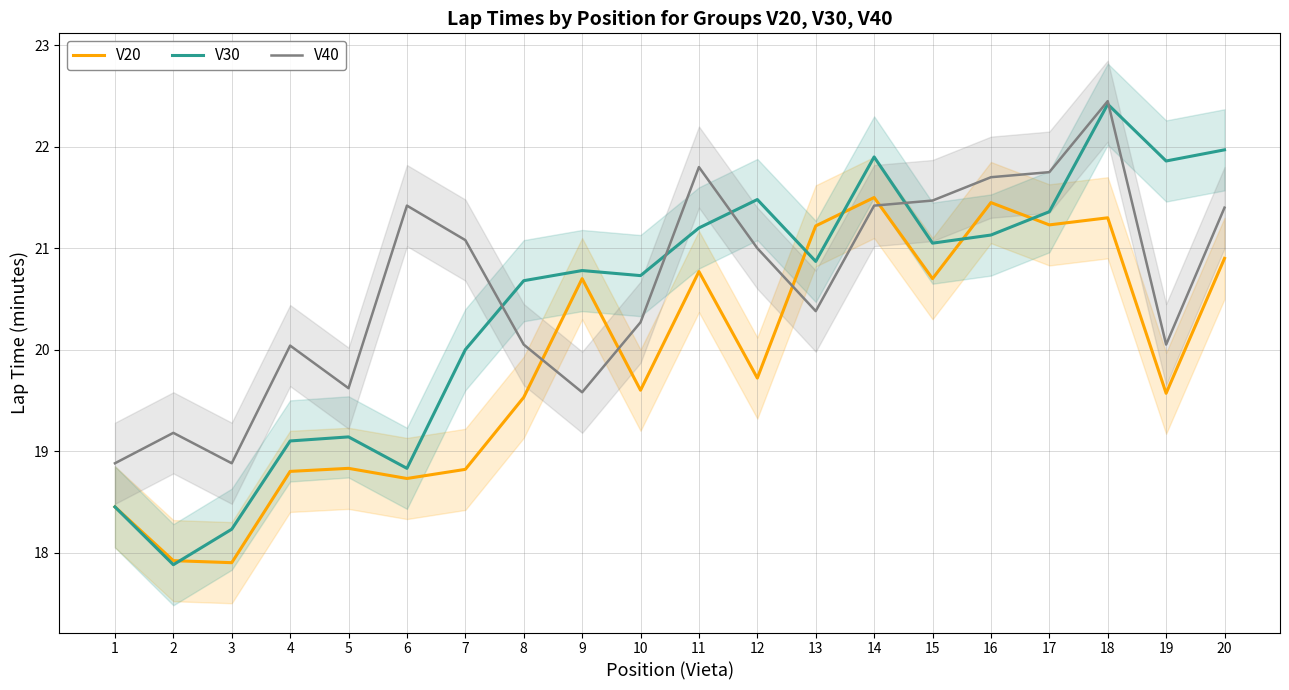

How many intersections are there between V30 and V20?

5